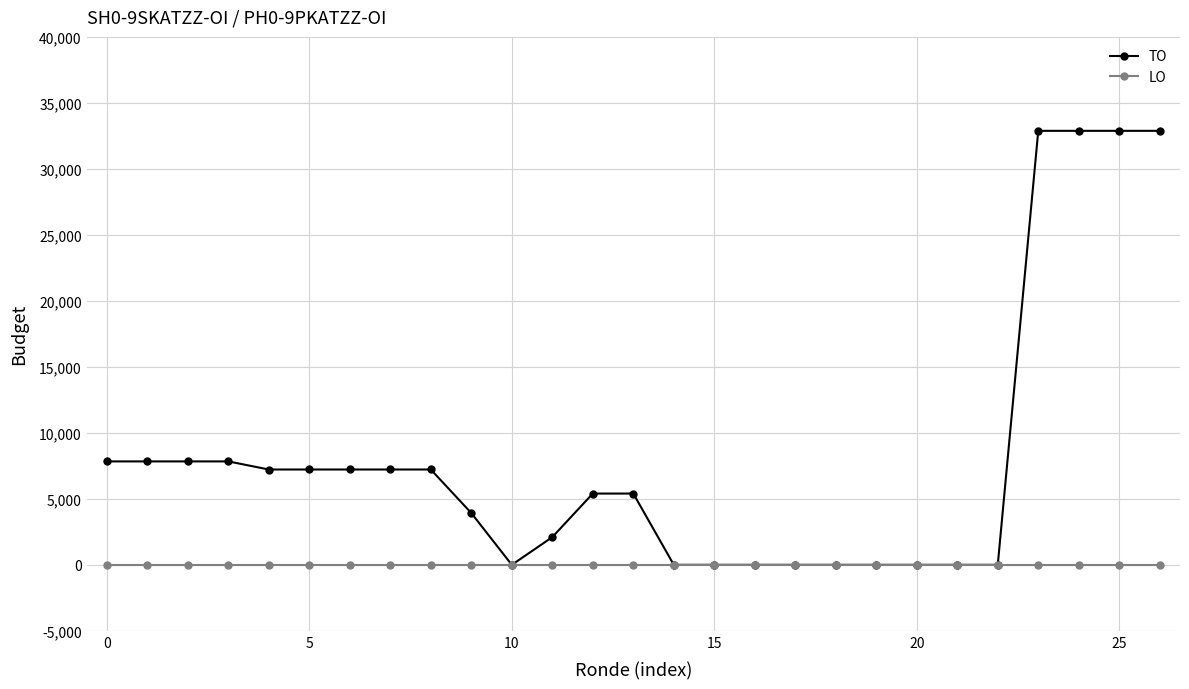

List the series in order of their peak value, lowest first.

LO, TO